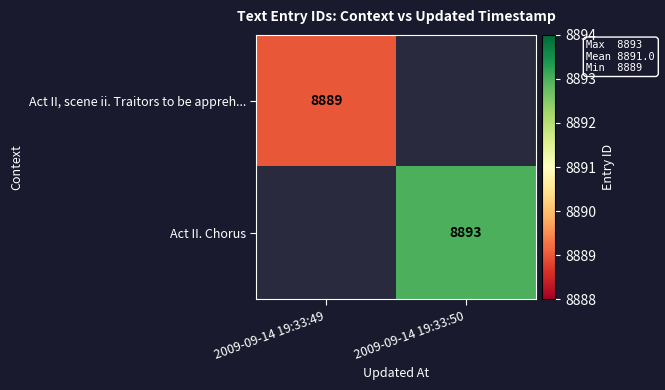

True or false: Act II, scene ii. Traitors to be appreh... has a value of 13195 at 2009-09-14 19:33:49.

False